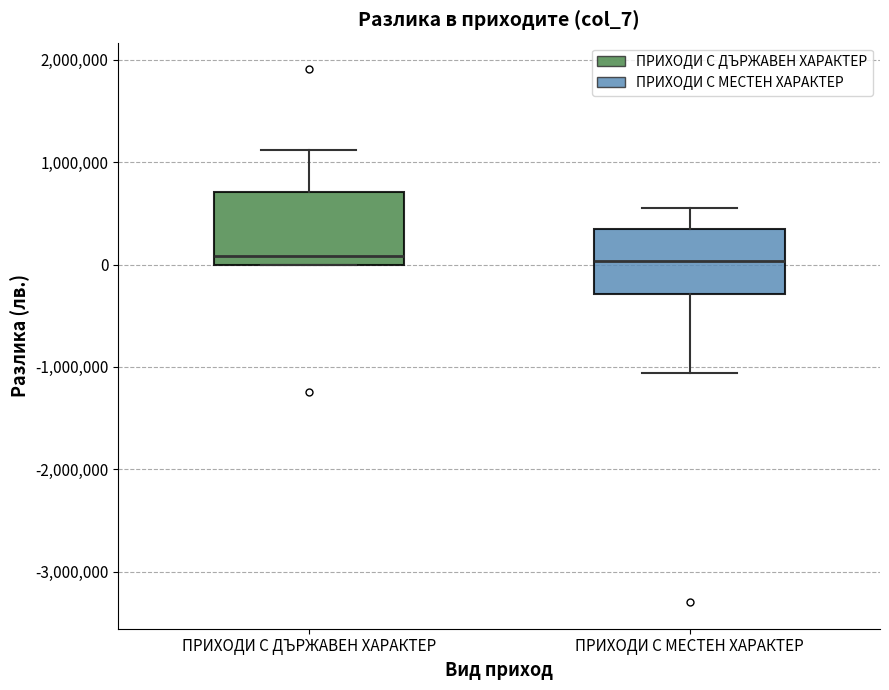

Where does the upper whisker of the box for ПРИХОДИ С МЕСТЕН ХАРАКТЕР end on the y-axis? The values are not printed on the chart, so give them approximately, as read against the axis.

500000